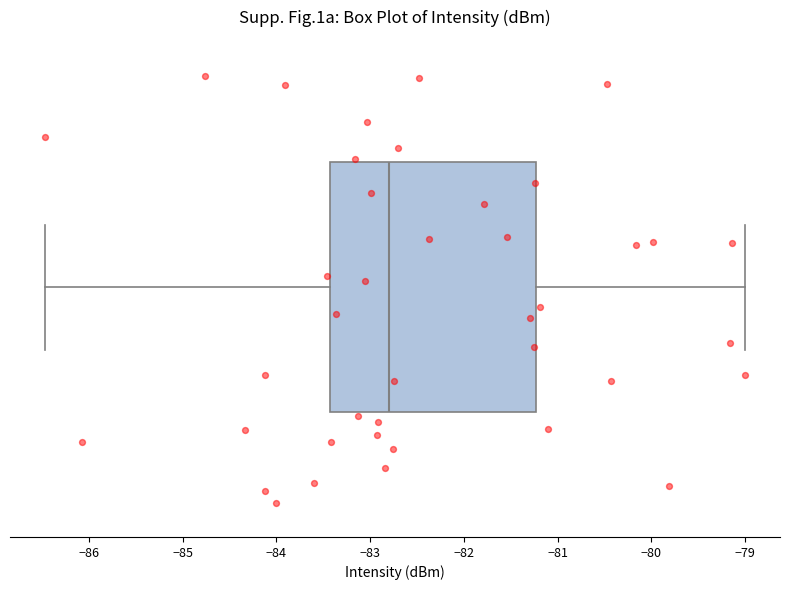

Read this box plot against the x-axis: the position of the median line, the range covered by the box, and the ends of both whiskers. The values are not printed on the chart, so give them approximately, as read against the axis.

median -82.8, box -83.4 to -81.2, whiskers -86.5 to -79.0